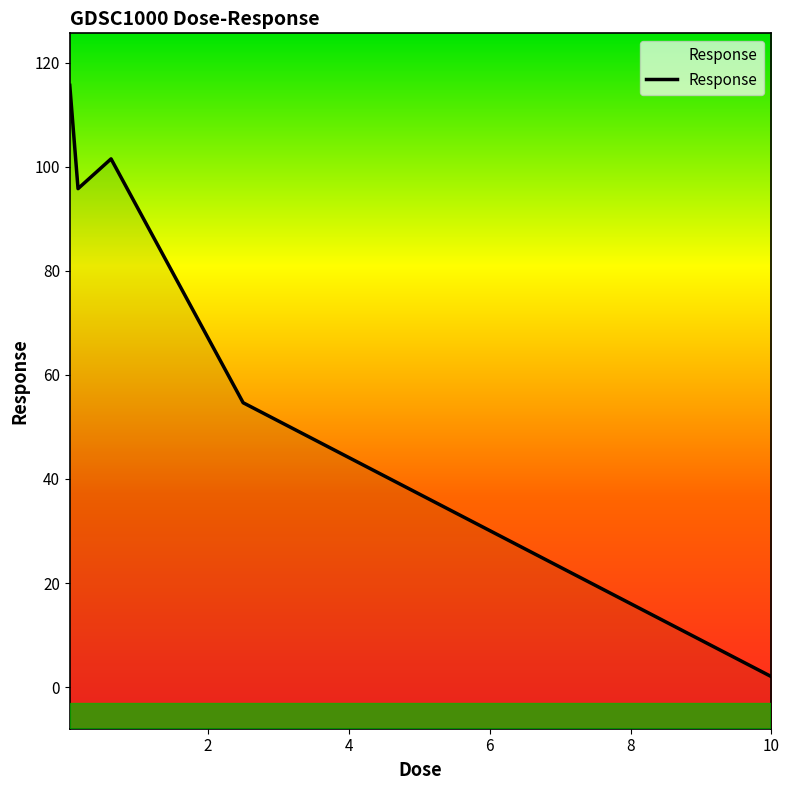

What is the greatest value displayed?

115.7